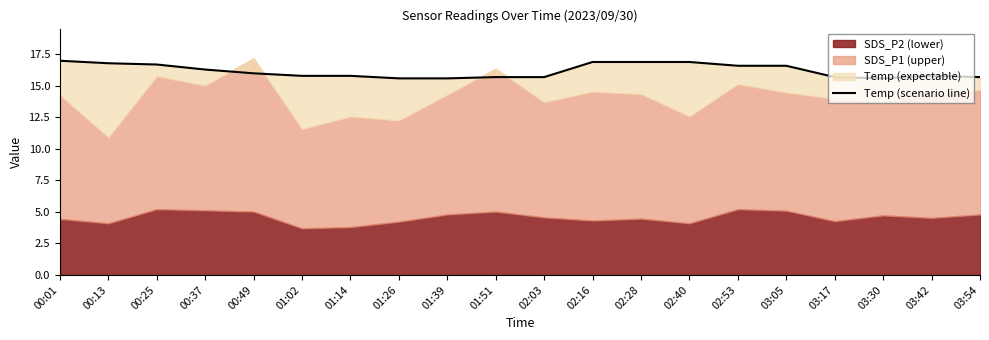

What is the change in value from 01:14 to 03:54?

-0.1